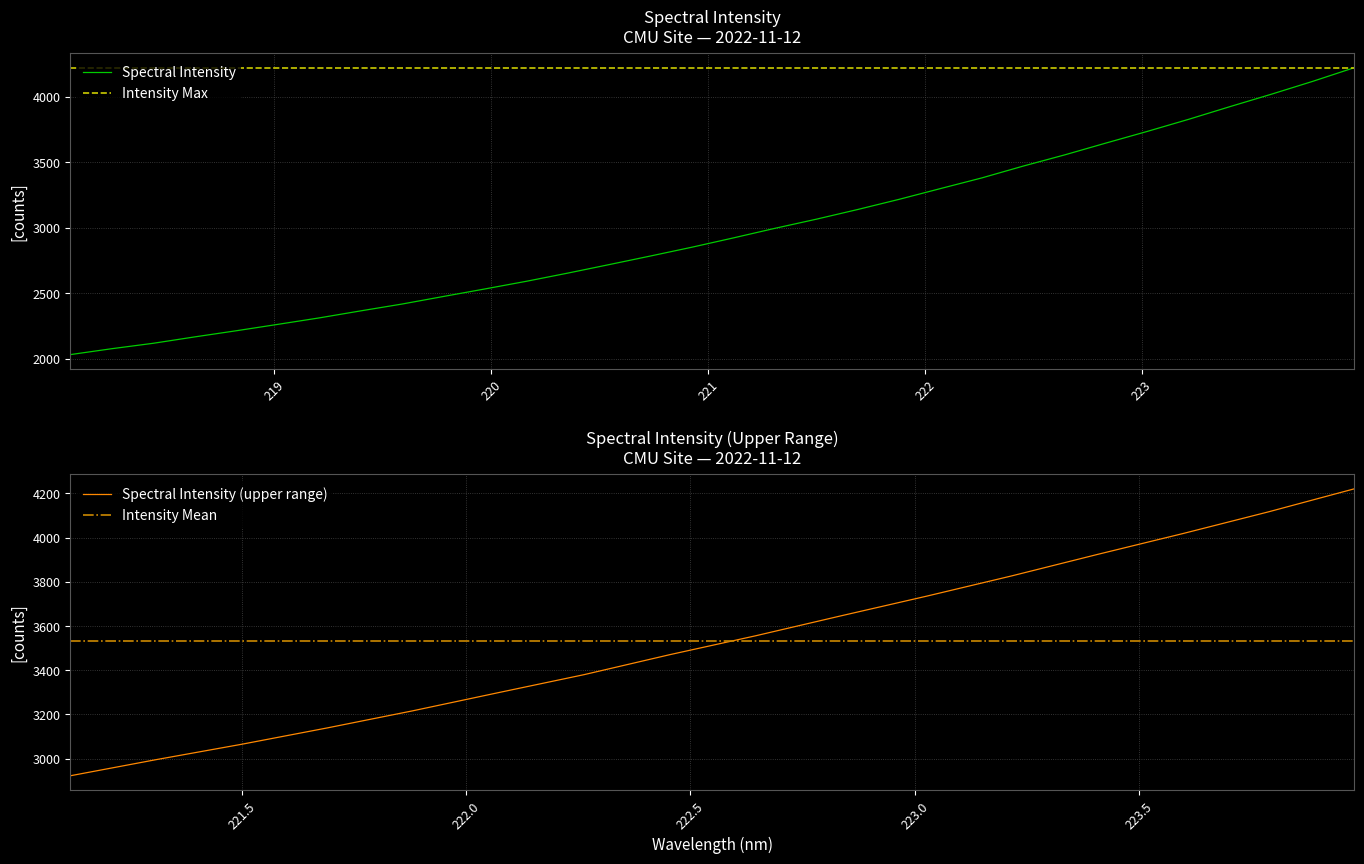

Does the chart display data point markers on the line(s)?

No